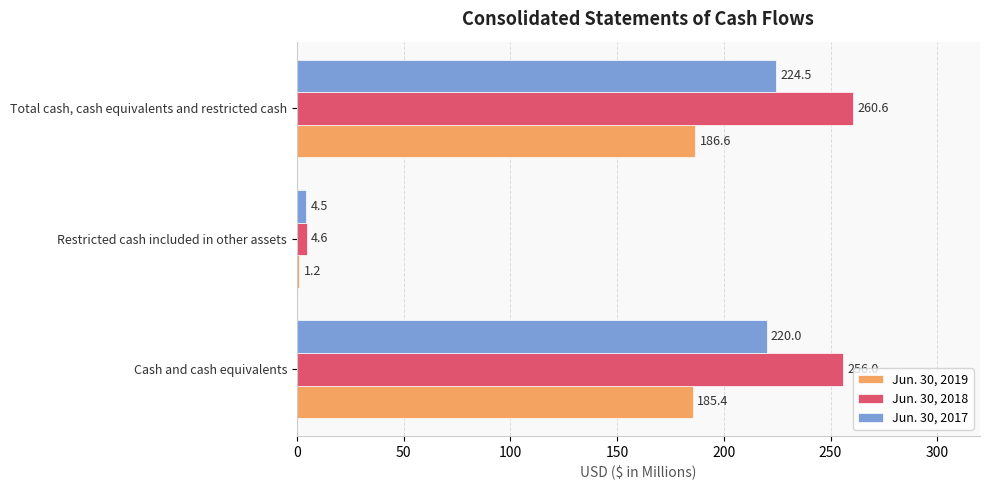

Where is Jun. 30, 2019 nearest to the value 93?

Restricted cash included in other assets